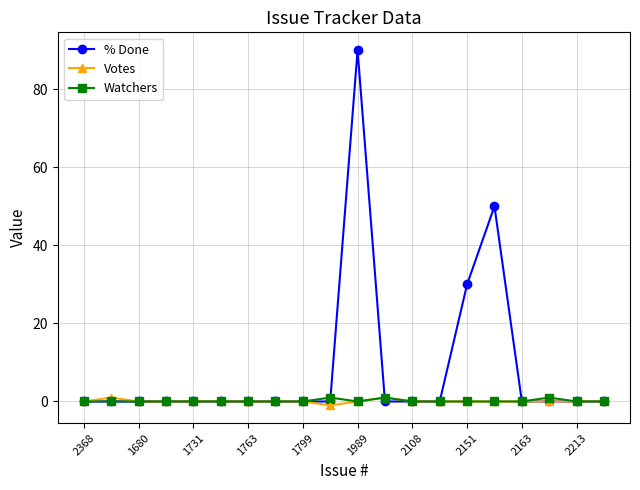

True or false: % Done has more than 0 points higher than both neighbors.

True